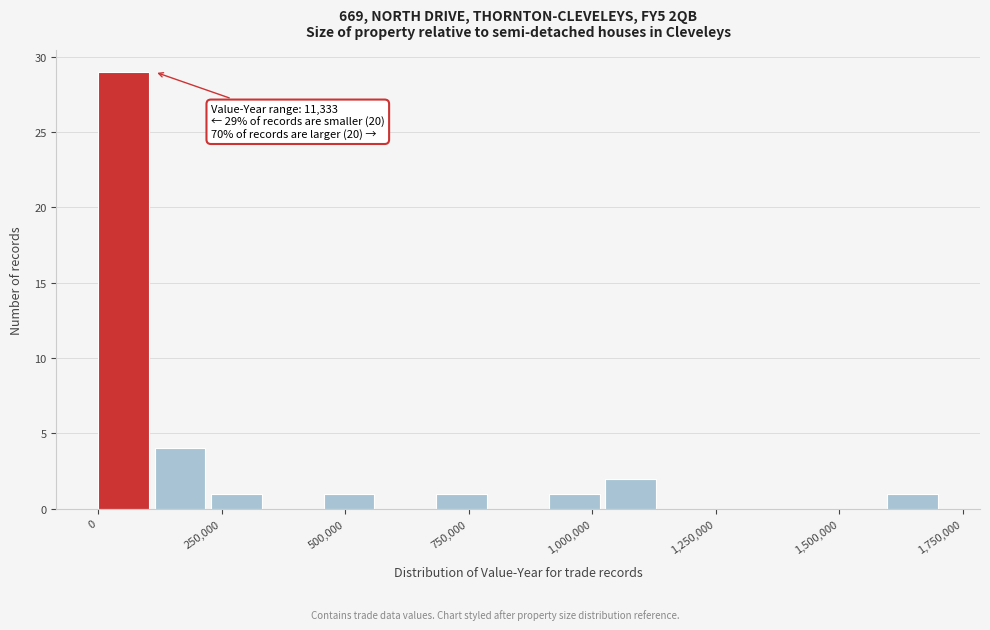

Around what value on the x-axis is the tallest bar? Give the approximate position of its centre, as read against the axis.

50000